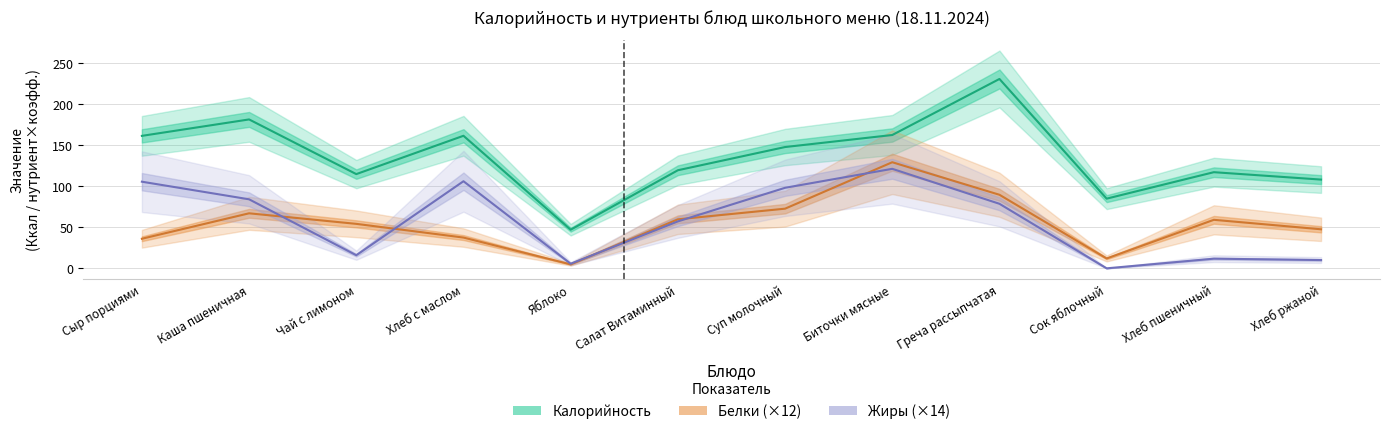

True or false: Жиры (×14) and Калорийность cross at least once.

False